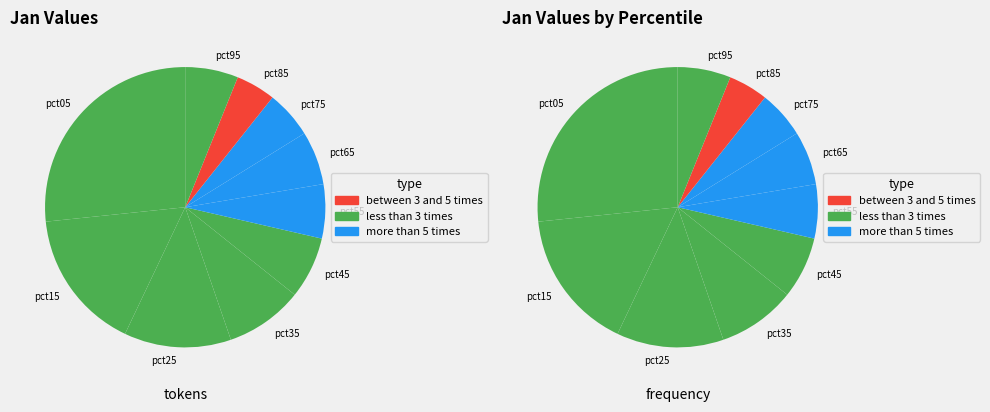

To the nearest percent, what is the difference between the pct95 and pct15 slice percentages?

10%